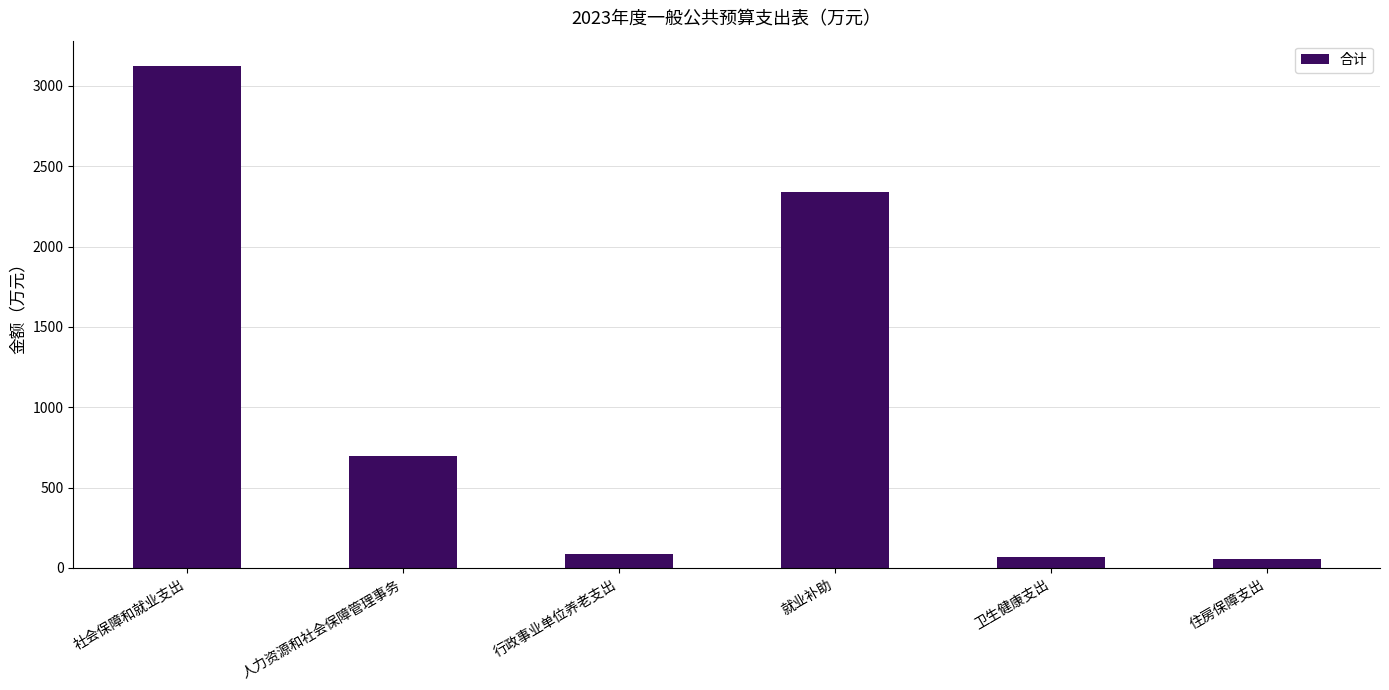

At which category does the chart reach its peak across all series?

社会保障和就业支出